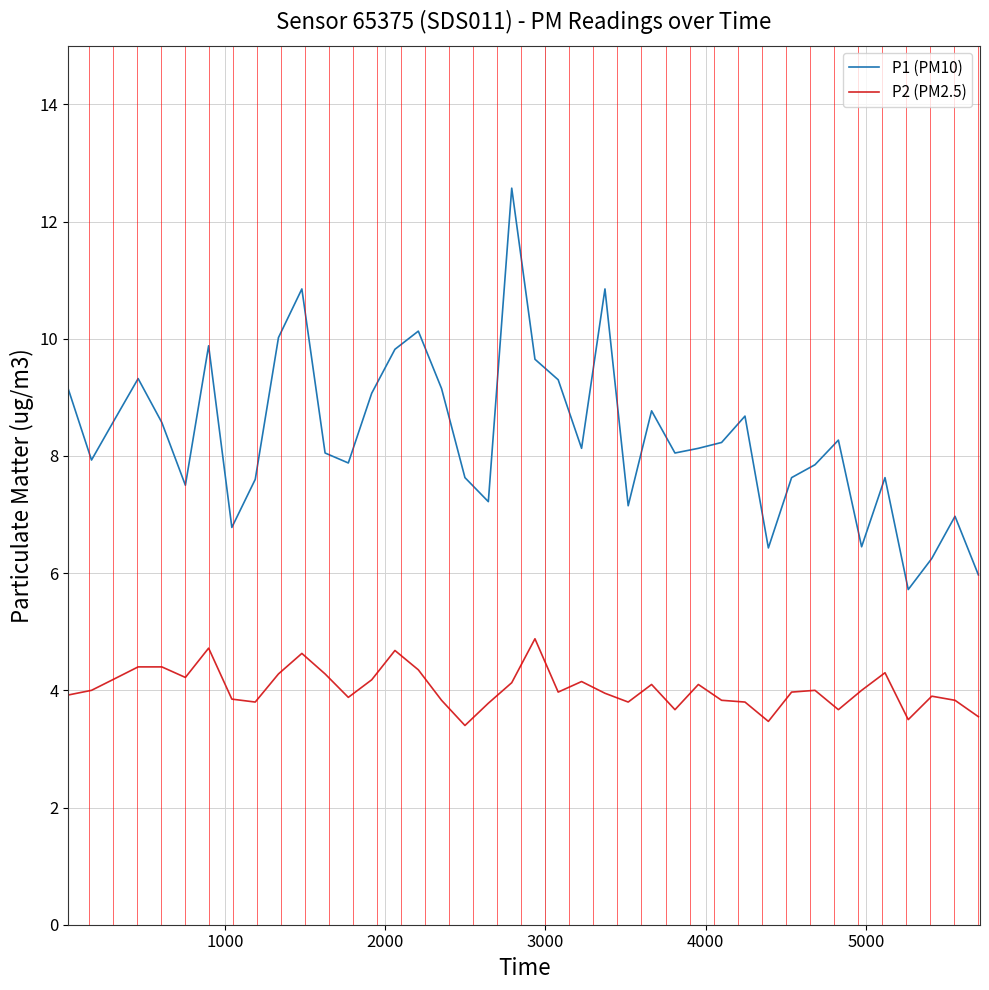

Which series has the largest range (max minus min)?

P1 (PM10)